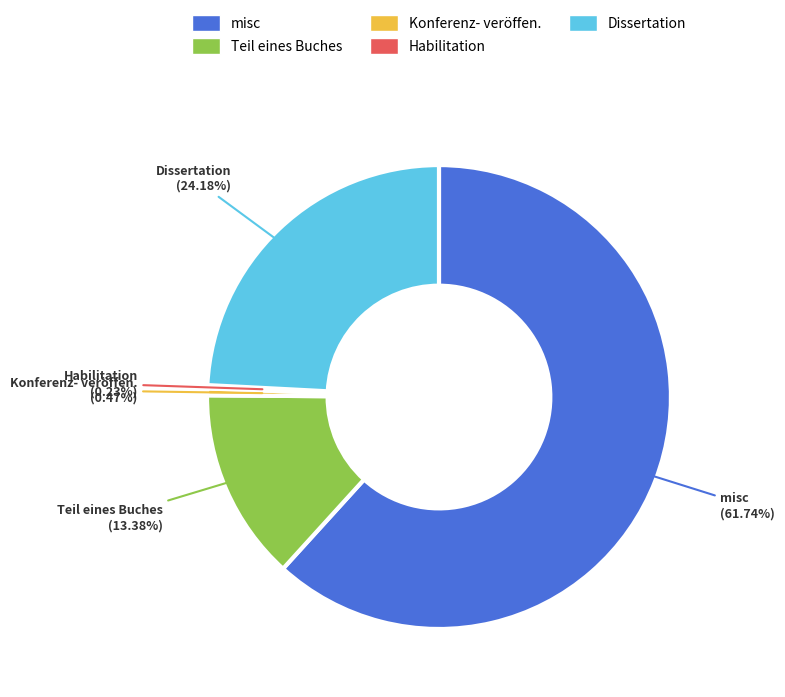

Which slice is the largest?

misc